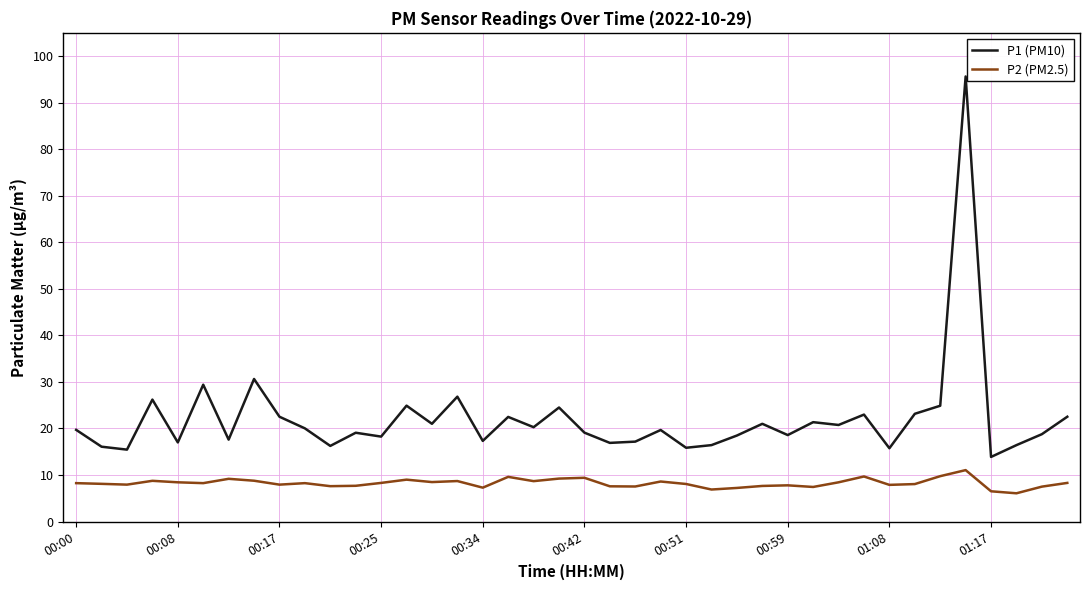

True or false: P1 (PM10) and P2 (PM2.5) cross at least once.

False